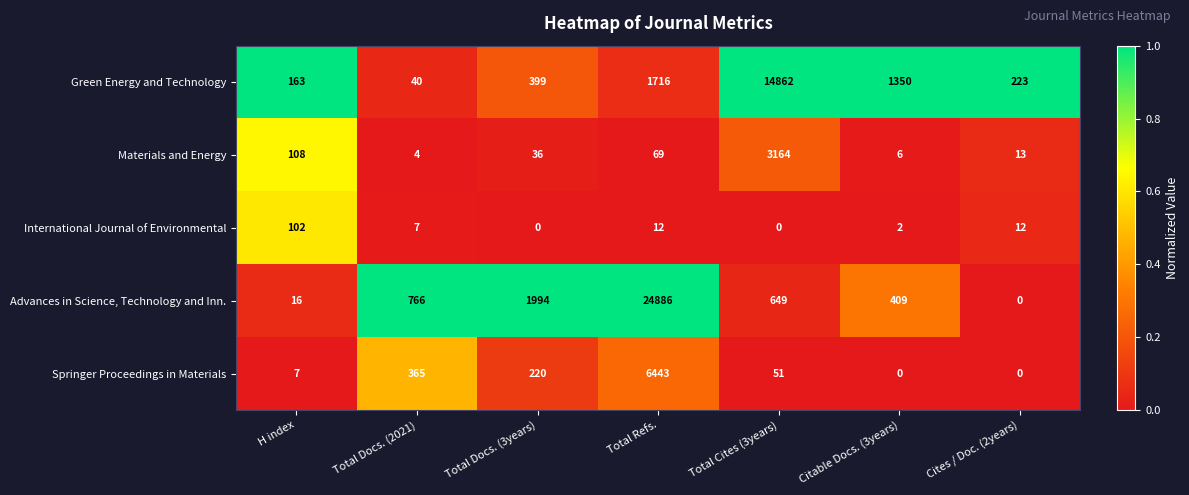

Which series has the largest range (max minus min)?

Advances in Science, Technology and Inn.